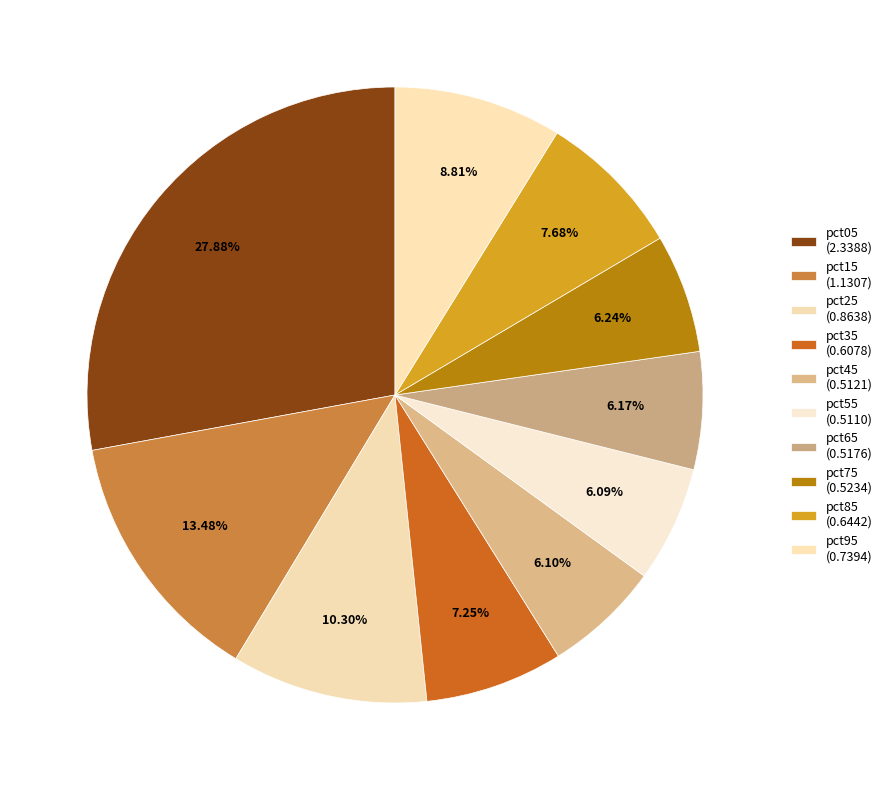

Which slice is the largest?

pct05